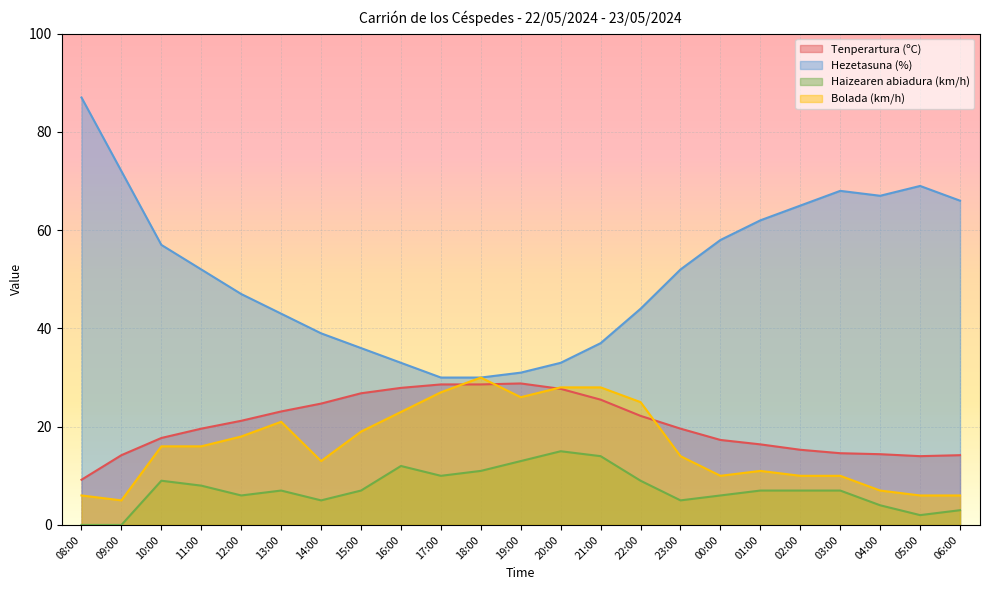

At which label does Tenperartura (ºC) first exceed 19?

11:00